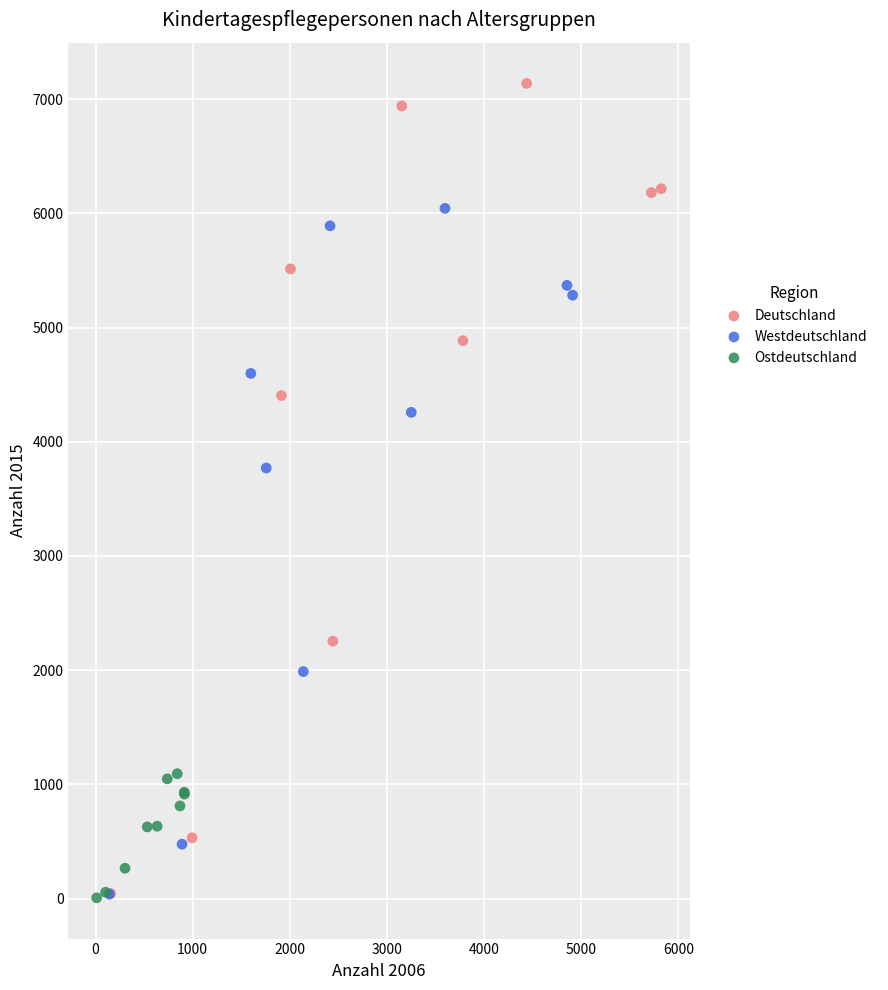

Which series contains the highest Y value?

Deutschland